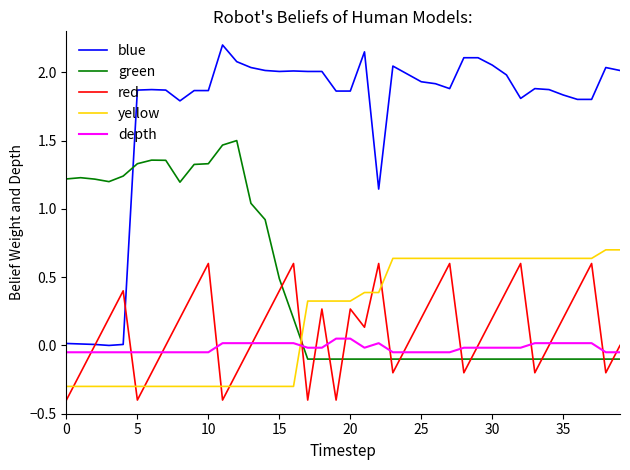

Which series ends up on top after the final intersection of red and blue?

blue